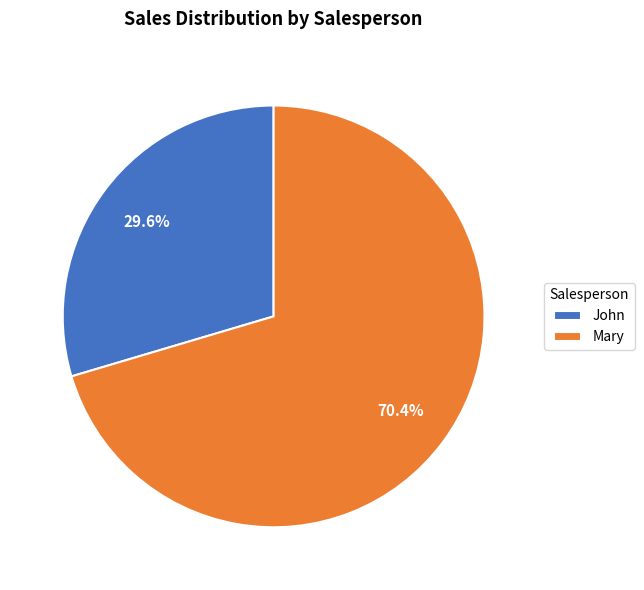

Is there a majority slice in this chart?

Yes